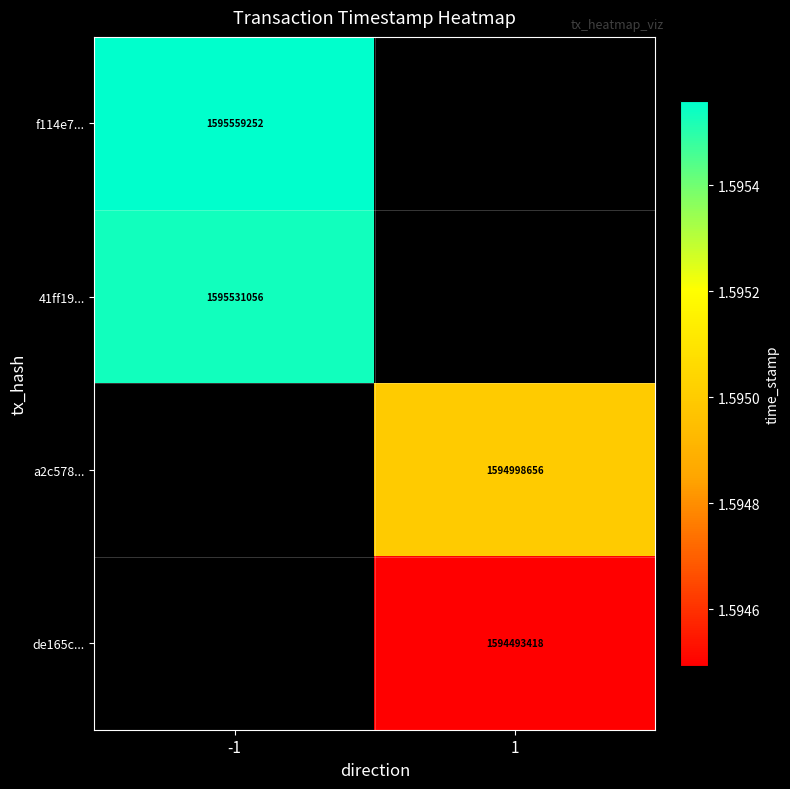

The f114e7... series shows 2503673213 at -1. True or false?

False